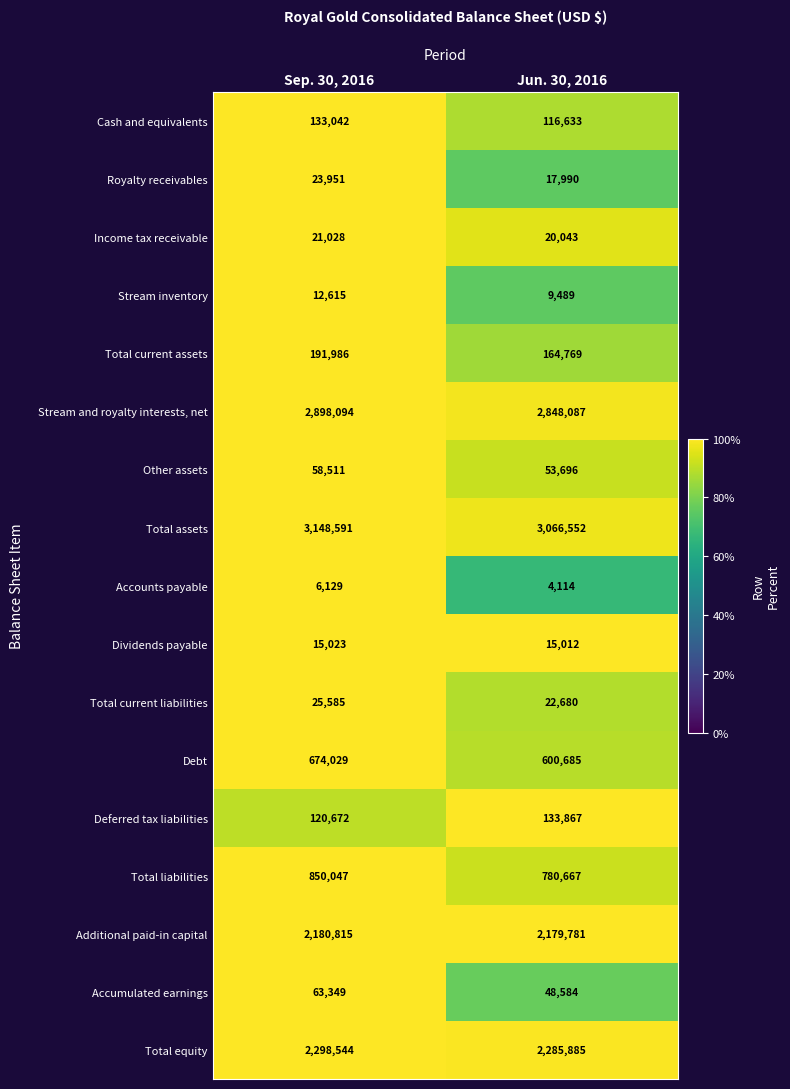

What is the average value of the Accounts payable series?

5122